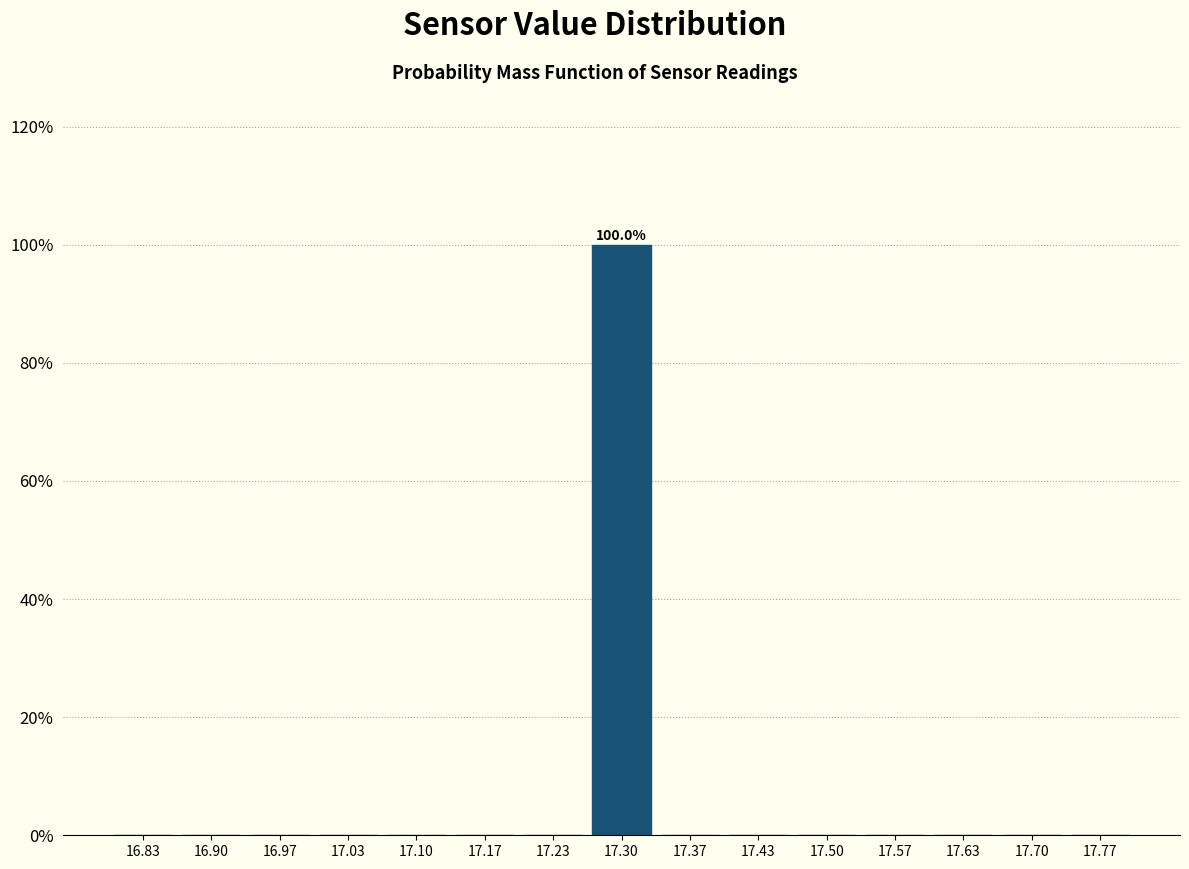

Which range on the x-axis has the tallest bar?

17.27 to 17.33